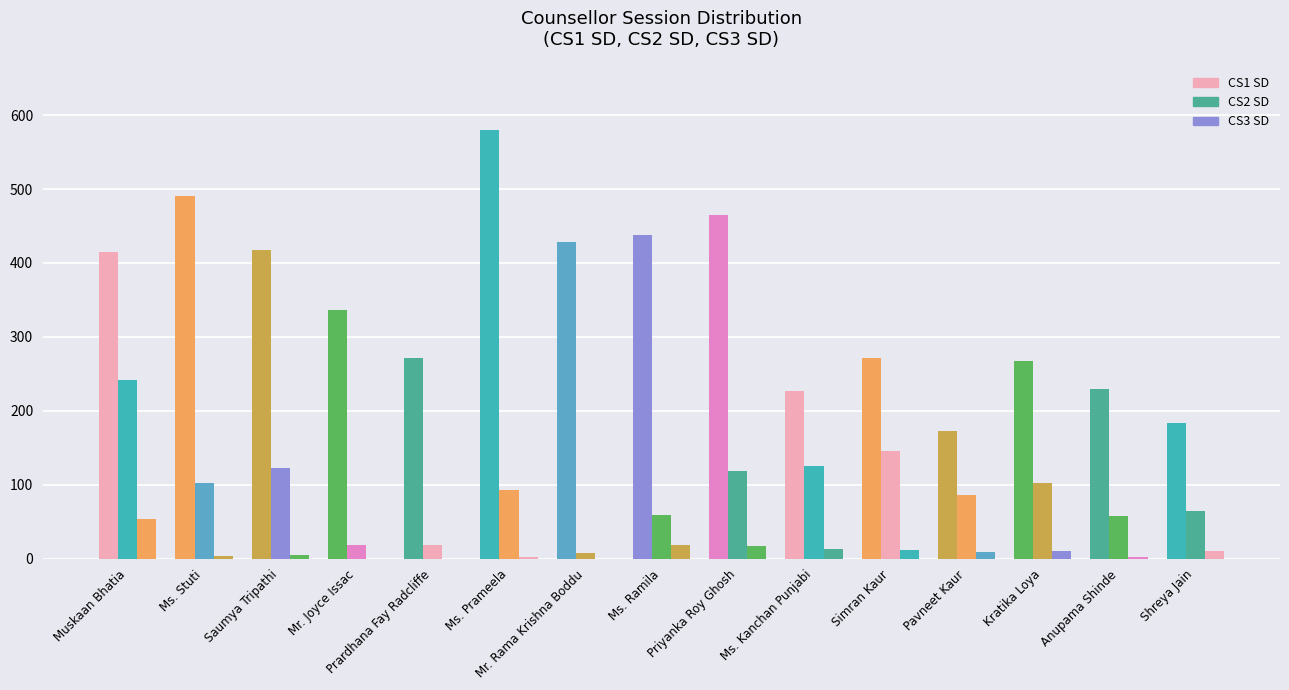

What is the greatest value displayed?

580